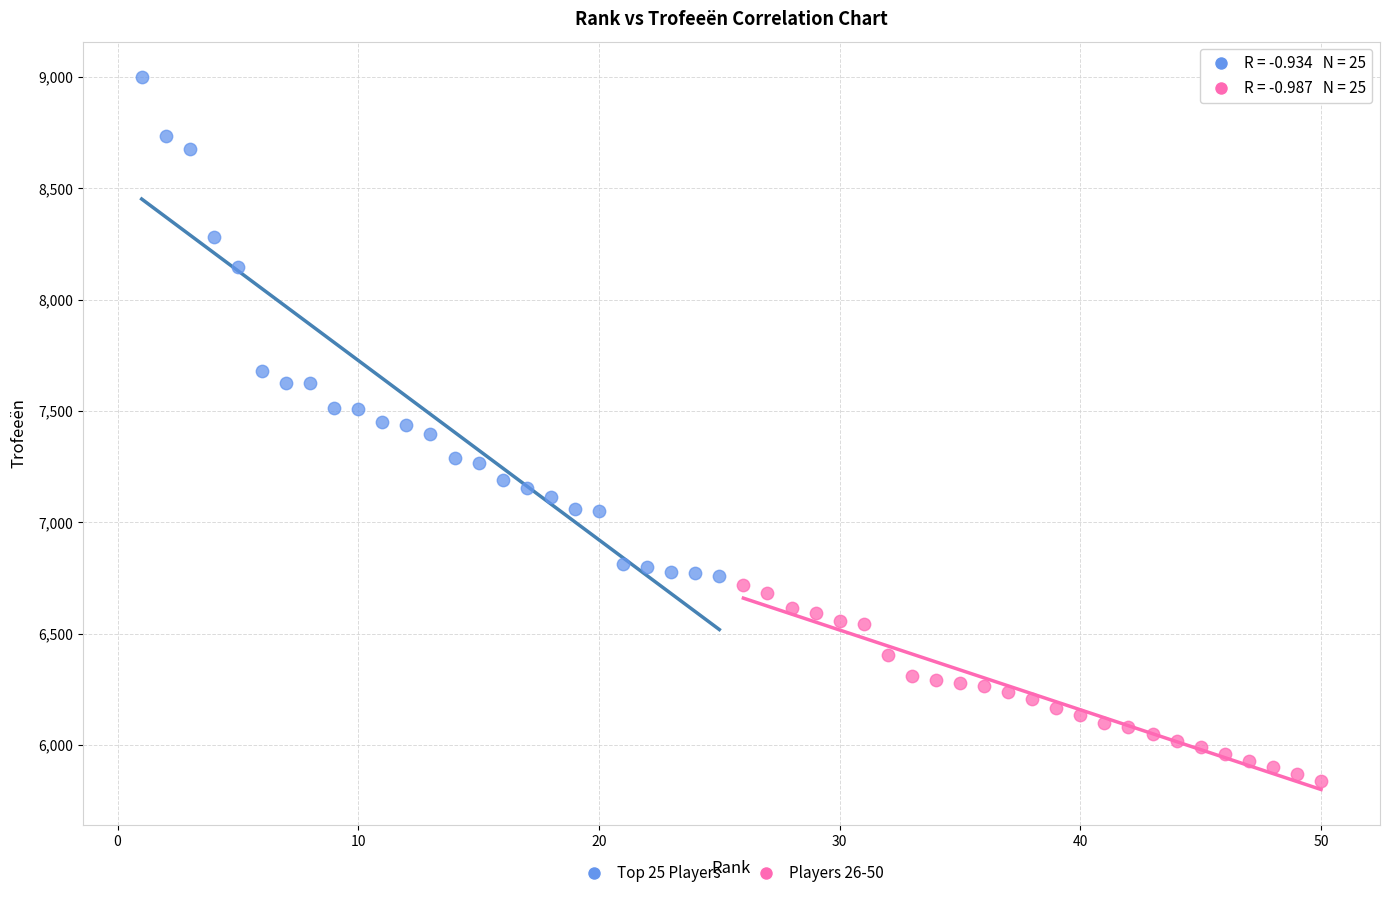

Which series contains the lowest Y value?

Players 26-50